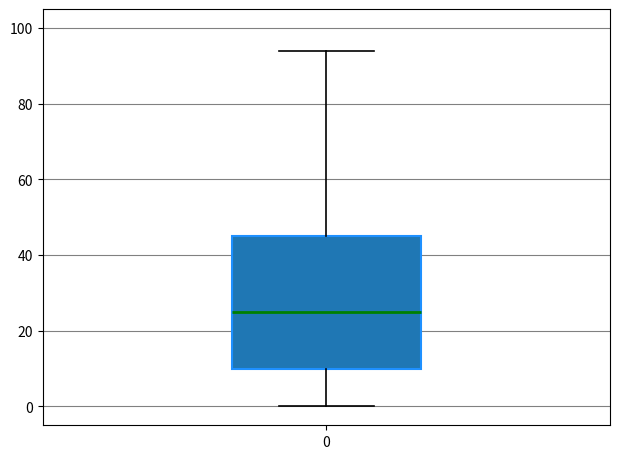

Transcribe this box plot: give where the median line is, the range the box spans, and where the two whiskers end, as read against the y-axis. The values are not printed on the chart, so give them approximately, as read against the axis.

median 26, box 10 to 46, whiskers 0 to 94